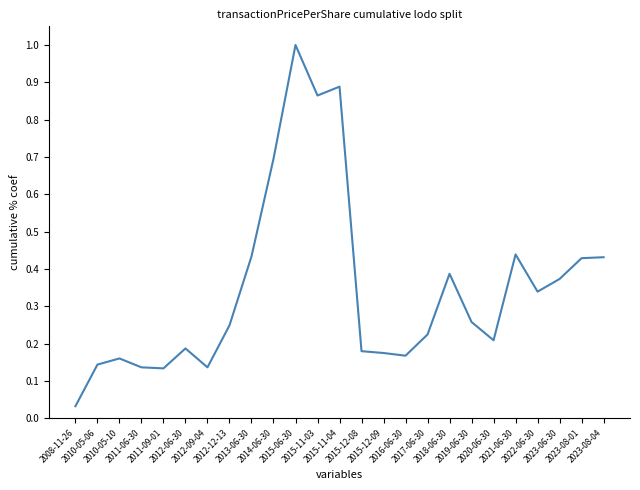

What is the sum of all values?

8.7